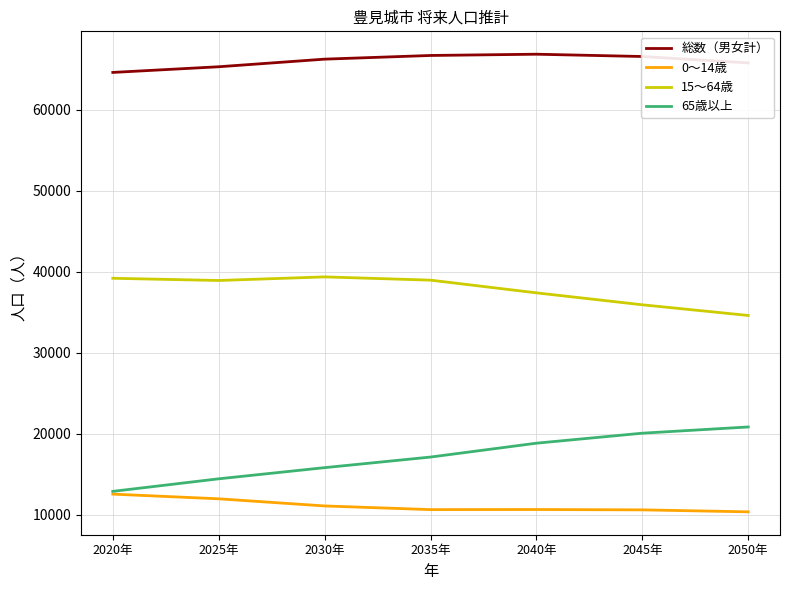

Is the value of 15～64歳 at 2035年 greater than the value of 0～14歳 at 2020年?

Yes